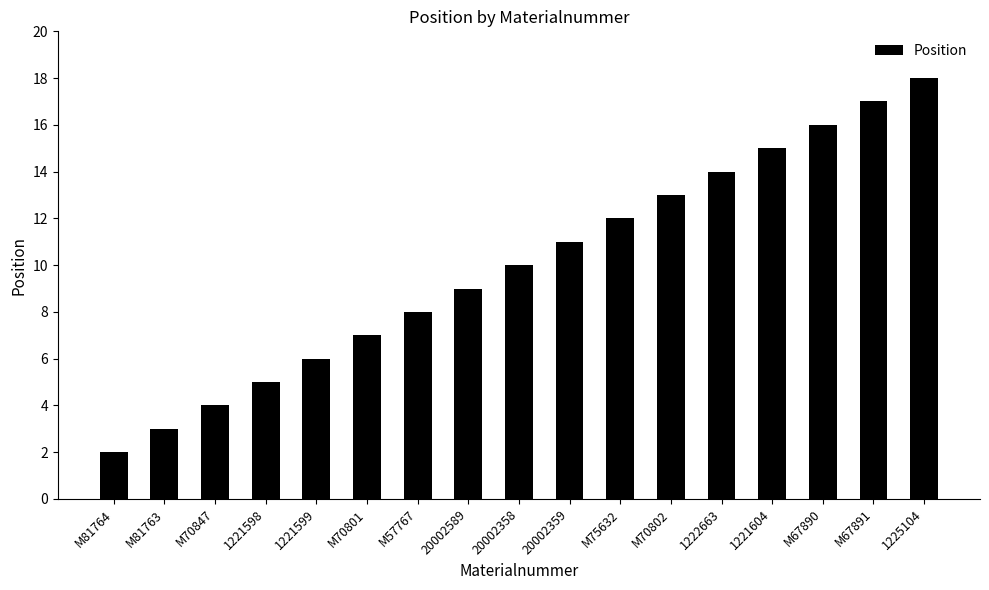

Which category has the highest value across all series?

1225104